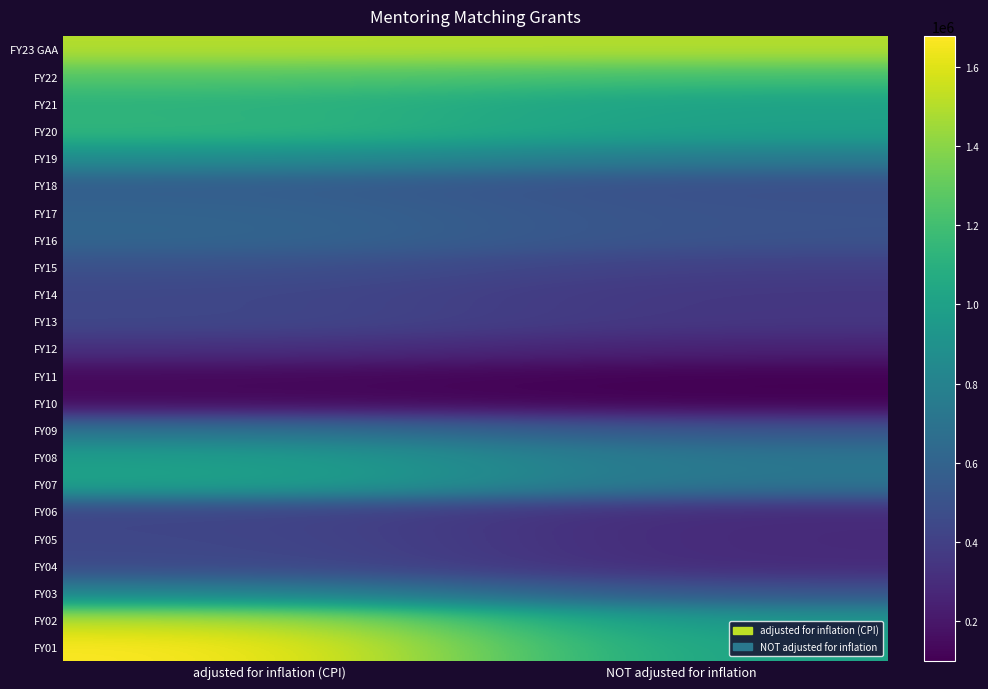

What is the total value across all series at adjusted for inflation (CPI)?

17683358